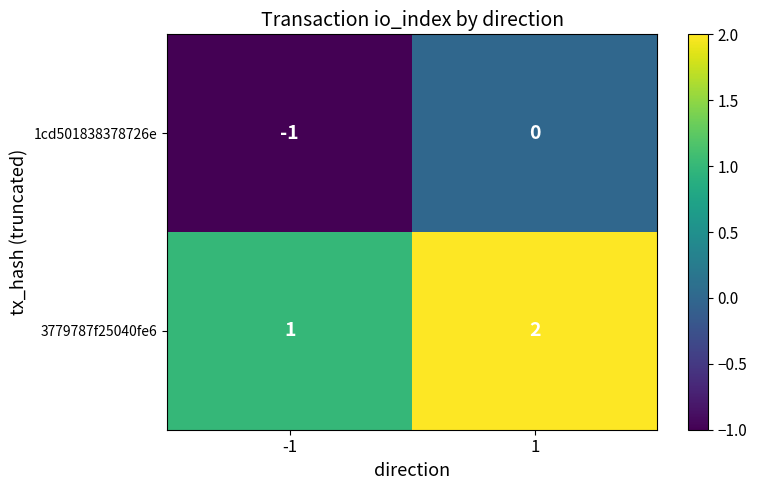

Count the number of categories in the chart.

2